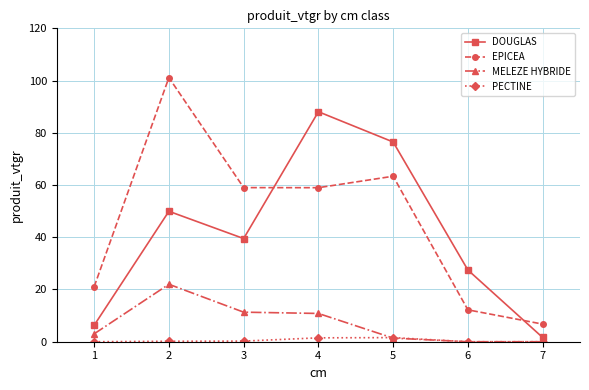

Rank the series at 2 from highest to lowest value.

EPICEA, DOUGLAS, MELEZE HYBRIDE, PECTINE